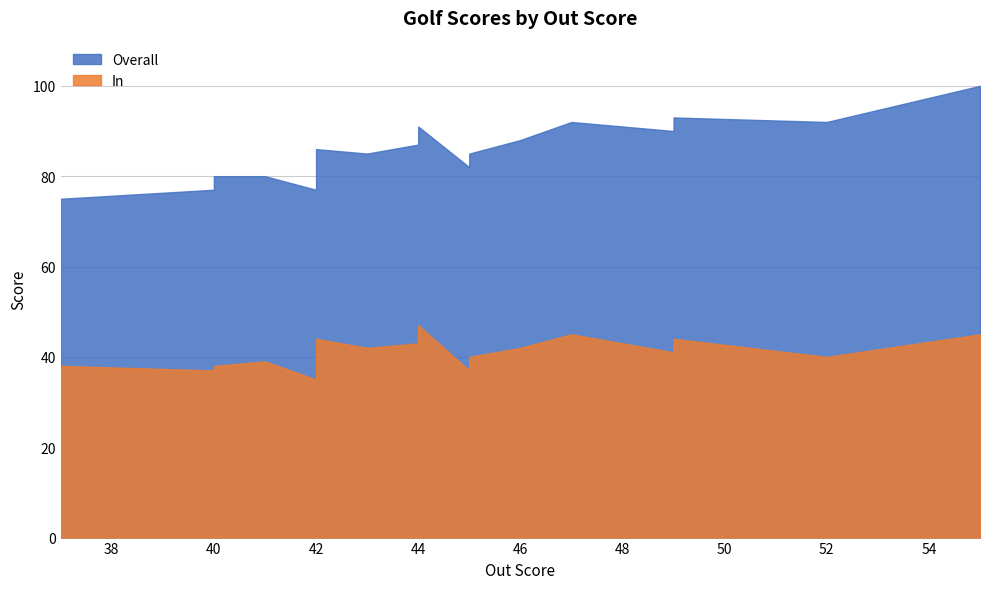

In In, how many points are higher than both neighbors (excluding endpoints)?

5